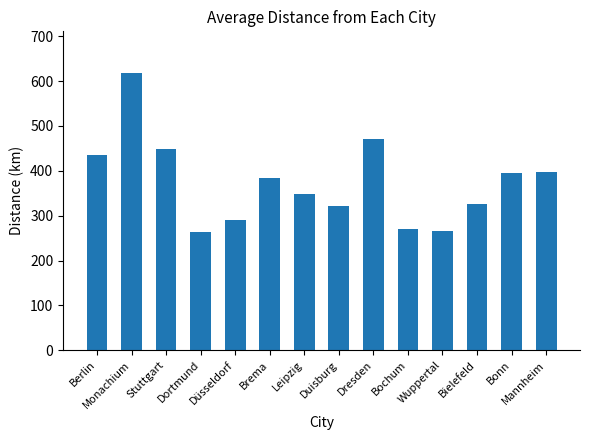

What is the sum of the values at Dortmund and Duisburg?

585.2